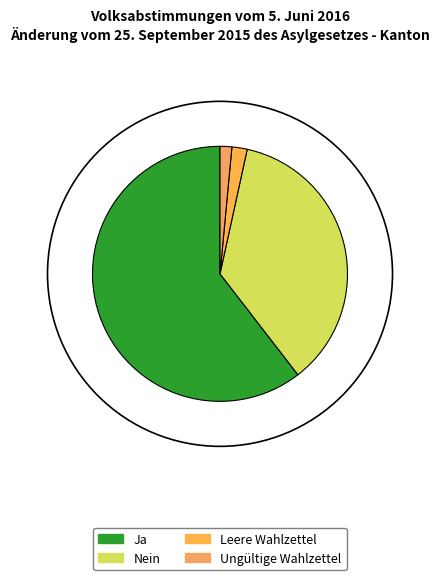

Count the number of slices in the pie.

4